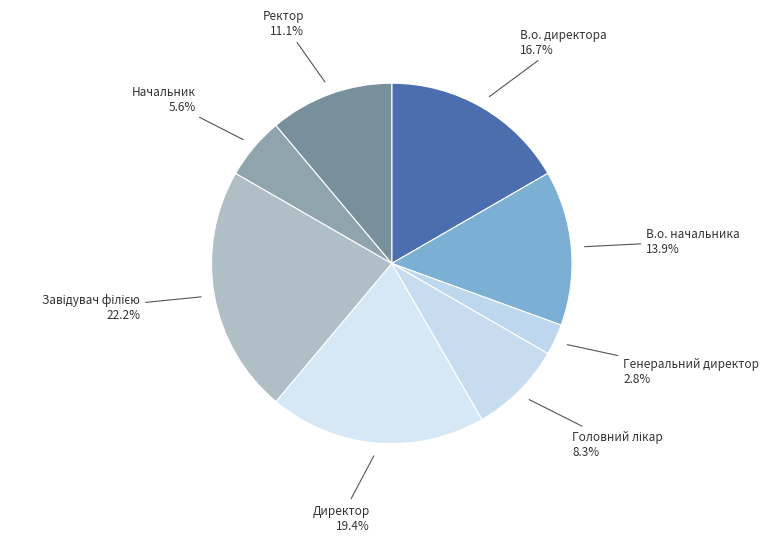

What percentage is the Начальник slice, to the nearest percent?

6%